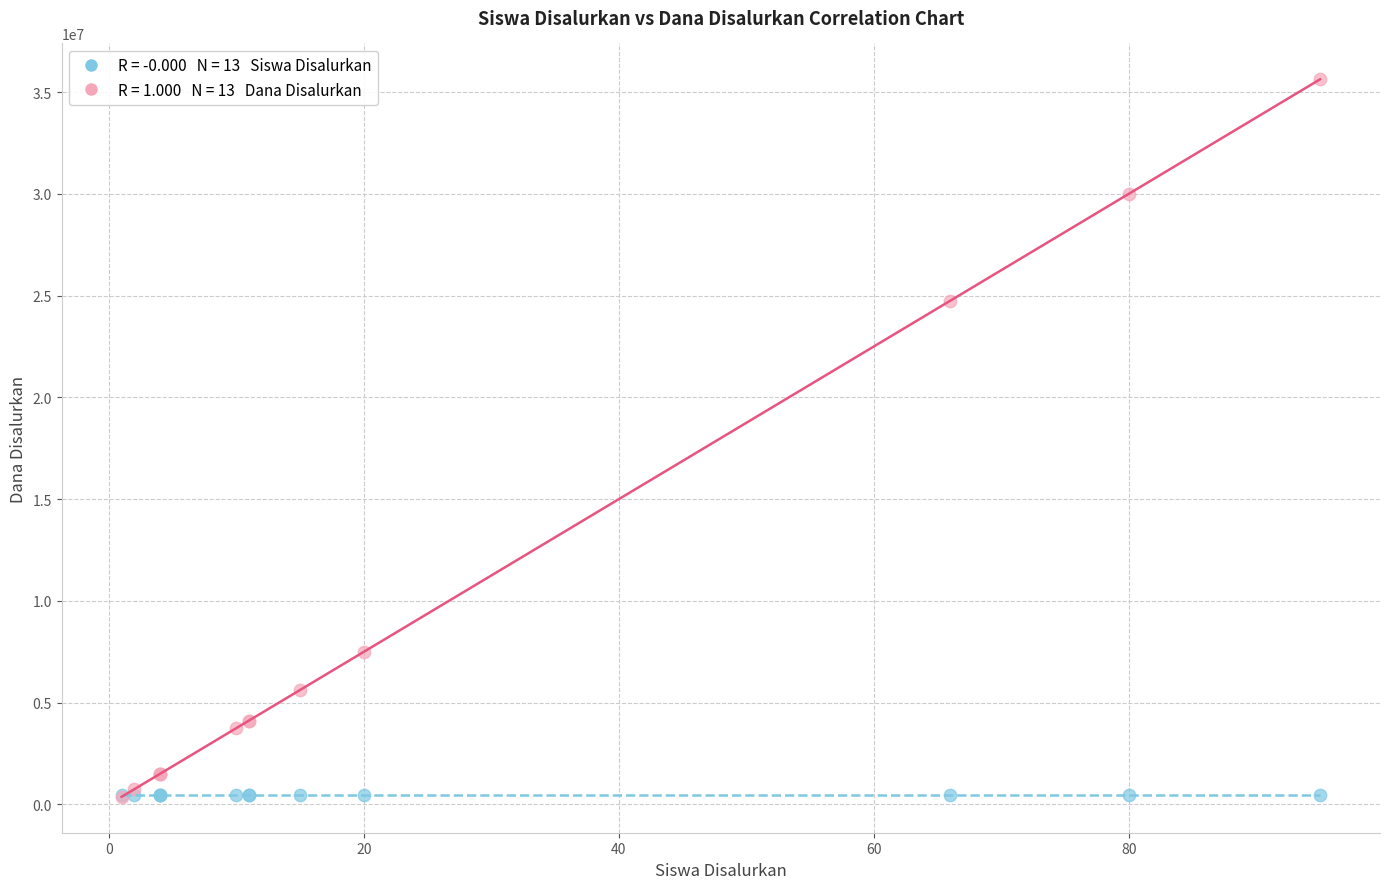

Across all series, what Y value is closest to 18000000?

24750000.0